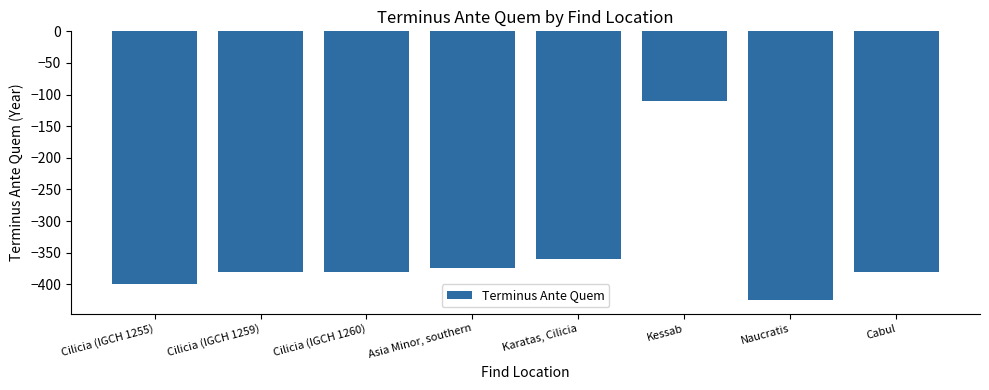

How many bars are there in total?

8